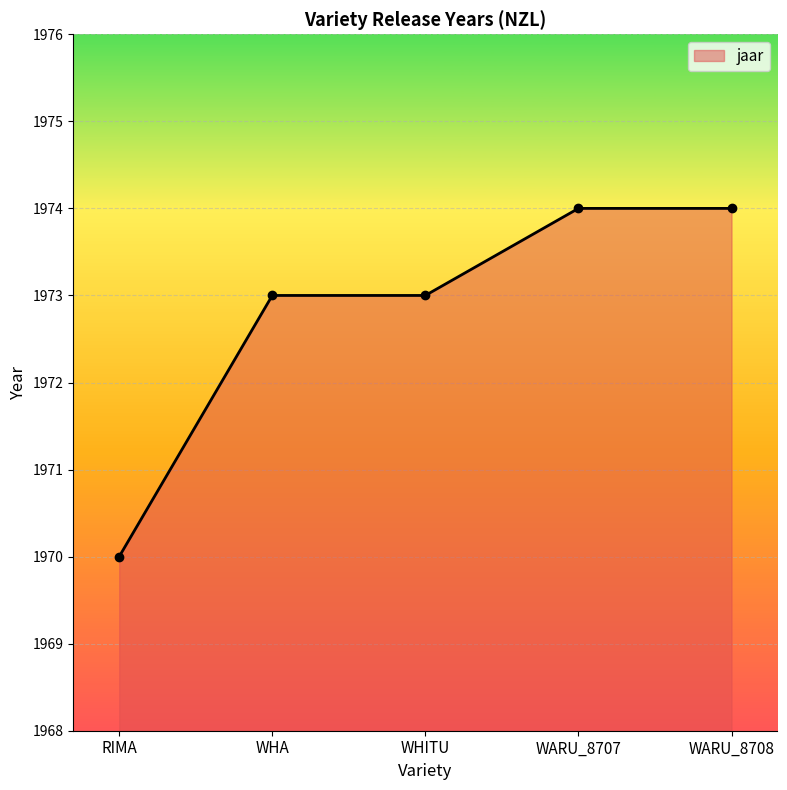

True or false: the data has more than 2 interior local peaks.

False